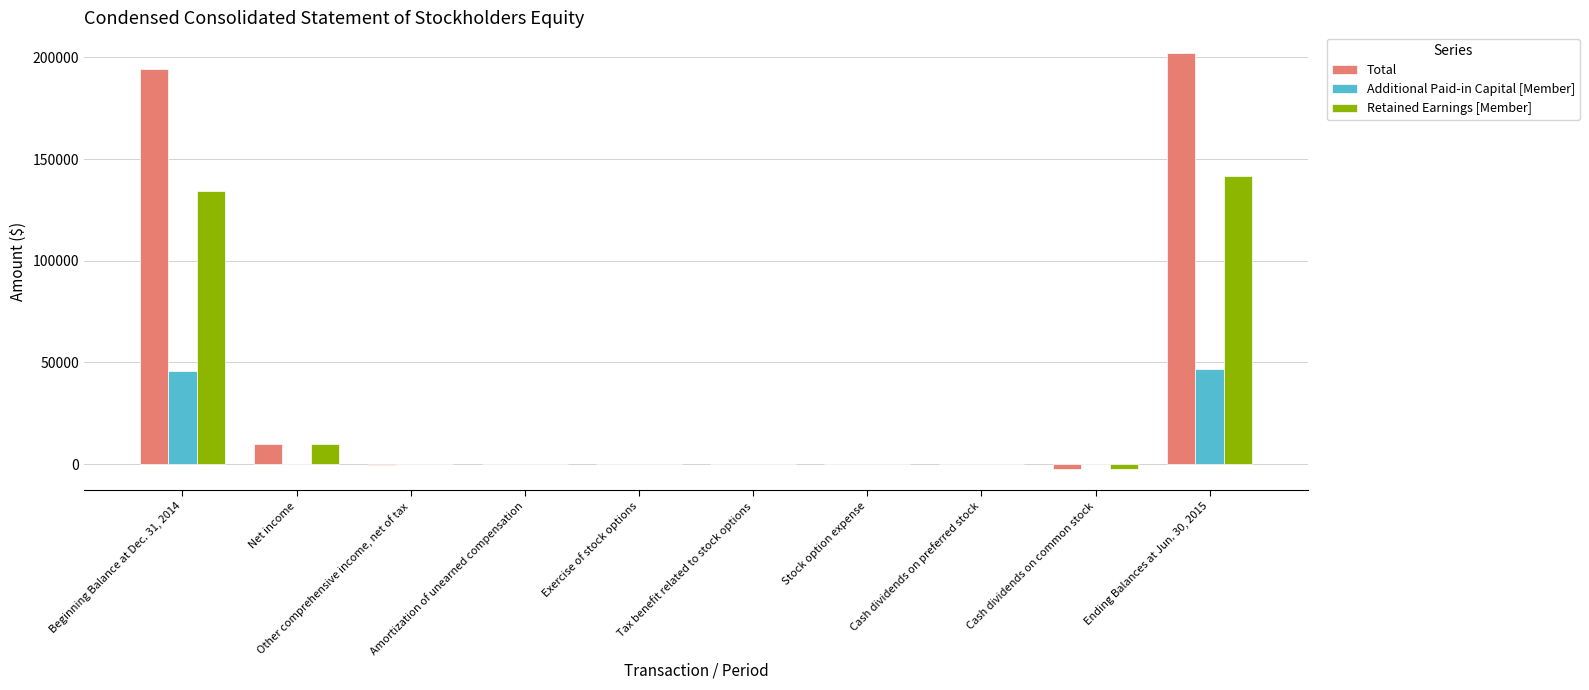

Which series has the largest total across all categories?

Total